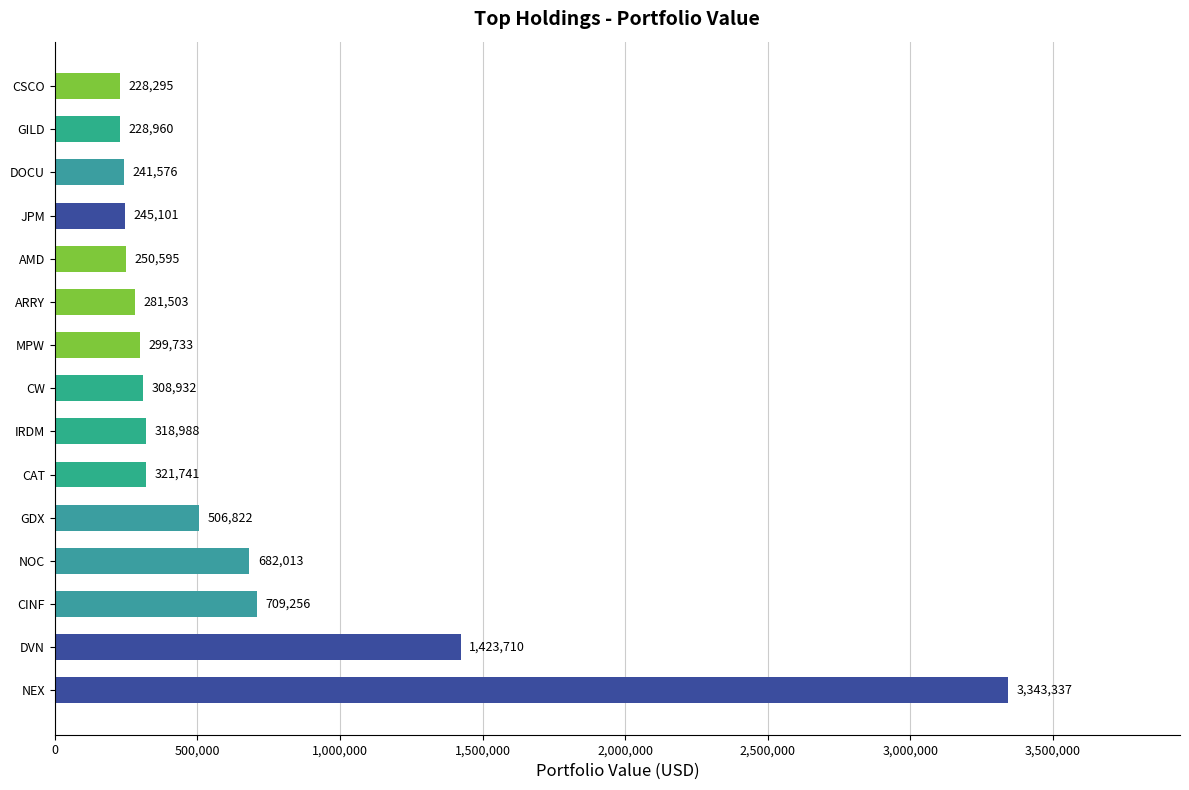

True or false: the data shows 318988 at IRDM.

True